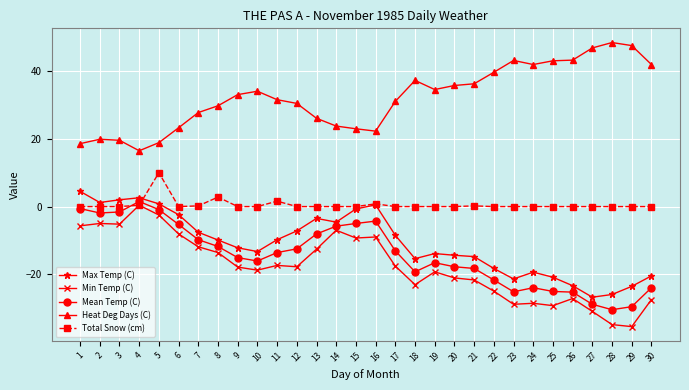

What is the difference between the highest and lowest values at 9?

51.0